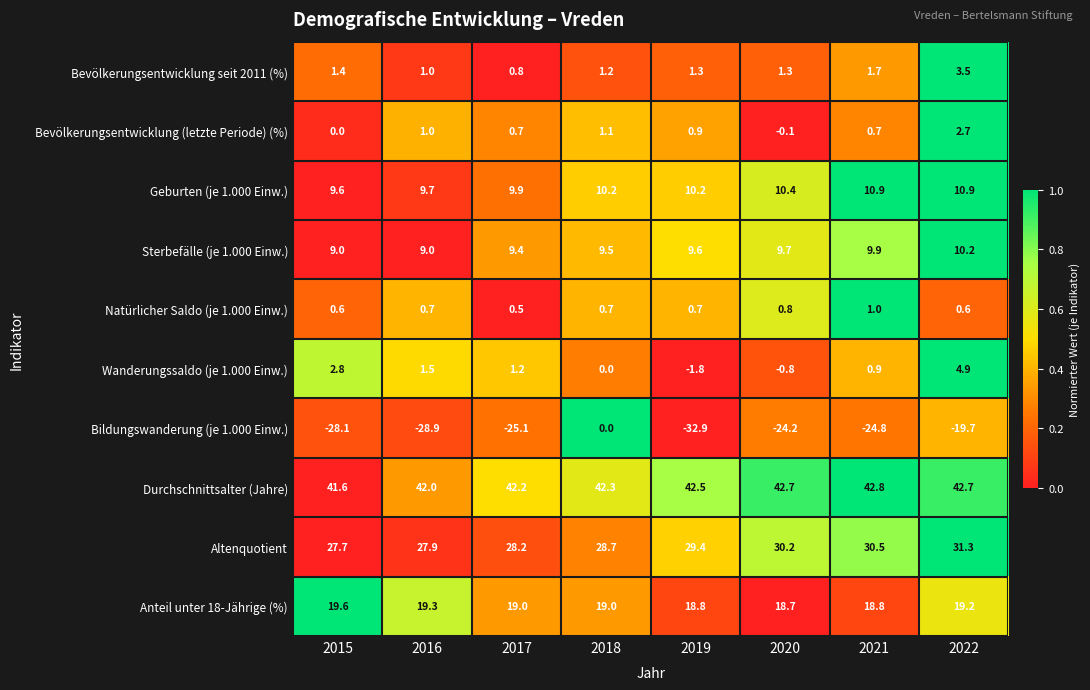

Rank the series by their maximum value, from highest to lowest.

Durchschnittsalter (Jahre), Altenquotient, Anteil unter 18-Jährige (%), Geburten (je 1.000 Einw.), Sterbefälle (je 1.000 Einw.), Wanderungssaldo (je 1.000 Einw.), Bevölkerungsentwicklung seit 2011 (%), Bevölkerungsentwicklung (letzte Periode) (%), Natürlicher Saldo (je 1.000 Einw.), Bildungswanderung (je 1.000 Einw.)